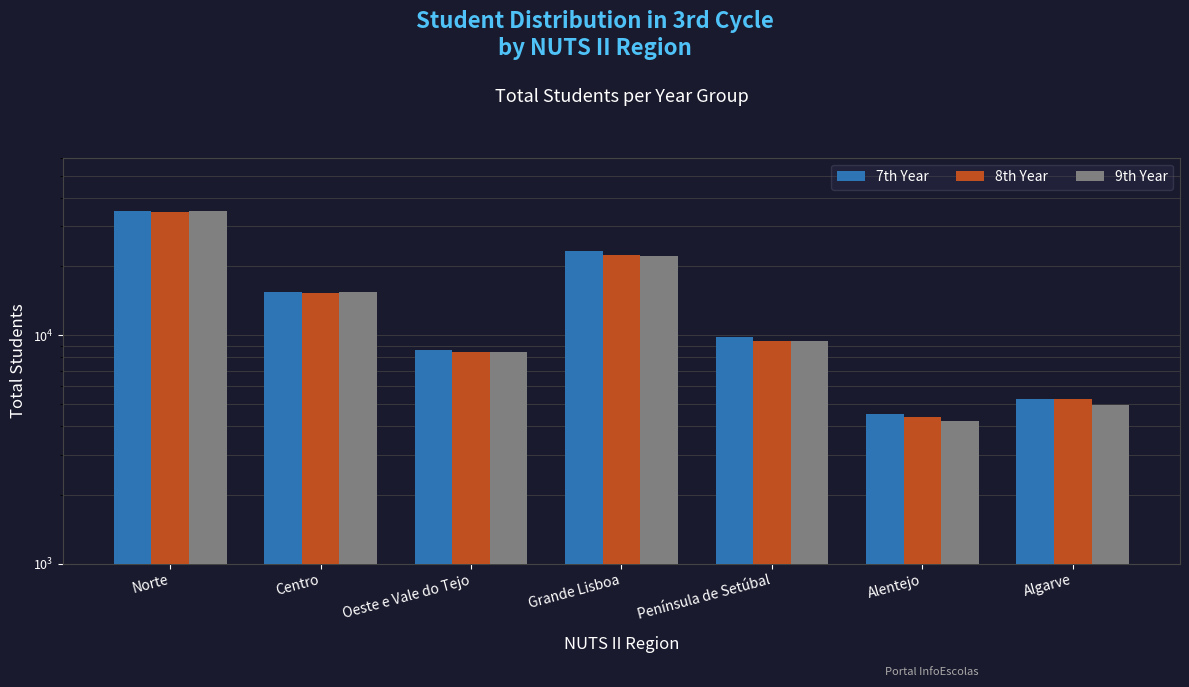

Which has a higher value, Algarve or Península de Setúbal?

Península de Setúbal